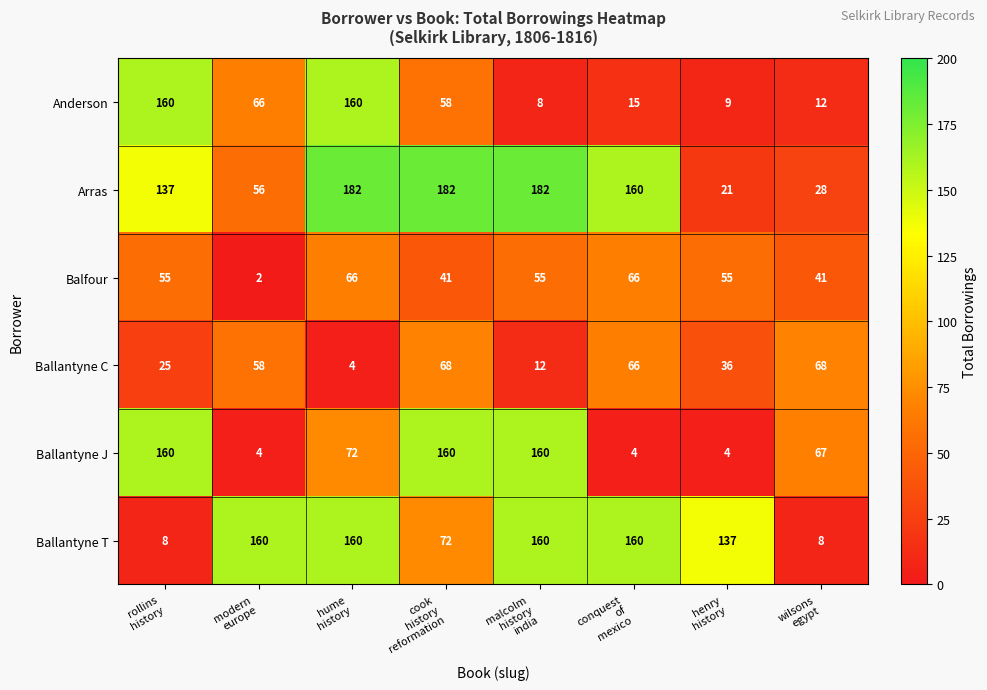

What is the difference between the second highest and minimum values in the Ballantyne C series?

64